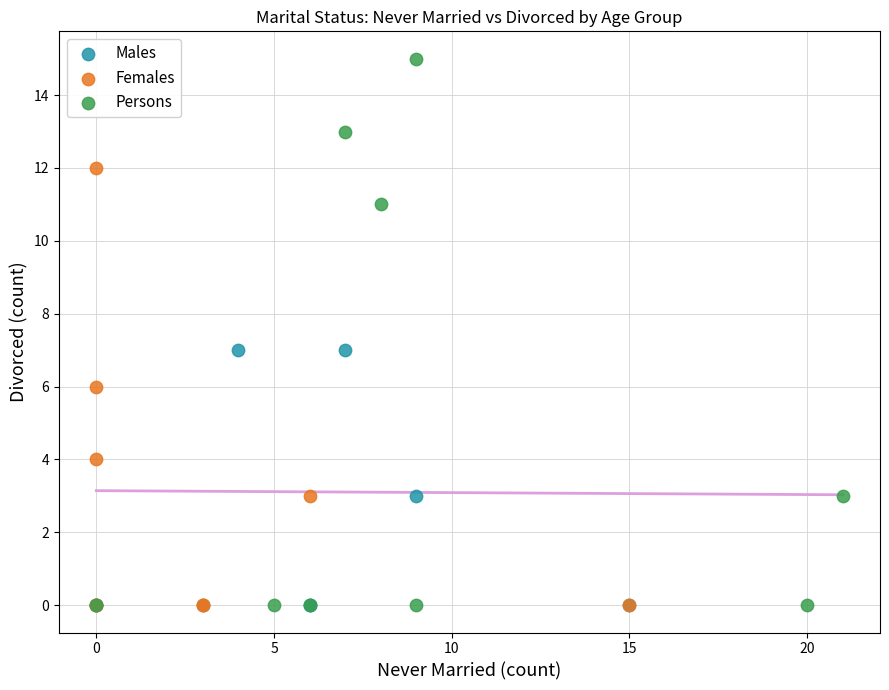

Which series contains the highest Y value?

Persons